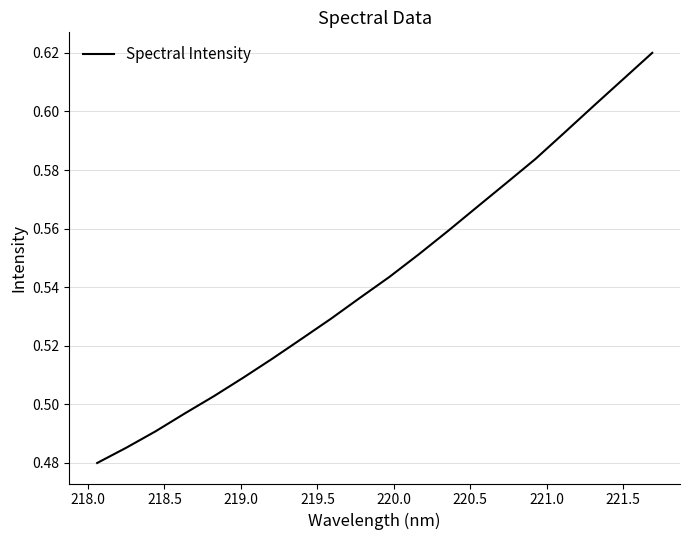

Does the chart have visible grid lines?

Yes